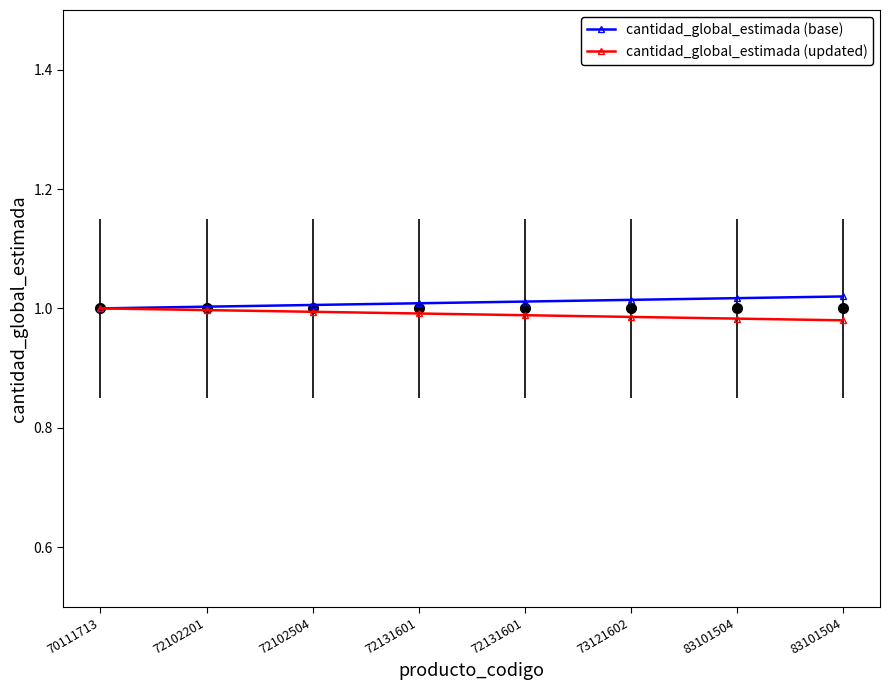

Reading left to right, list all the values displayed in this chart.

cantidad_global_estimada (base): 70111713=1.0	72102201=1.0	72102504=1.0	72131601=1.0	72131601=1.0	73121602=1.0	83101504=1.0	83101504=1.0
cantidad_global_estimada (updated): 70111713=1.0	72102201=1.0	72102504=1.0	72131601=1.0	72131601=1.0	73121602=1.0	83101504=1.0	83101504=1.0